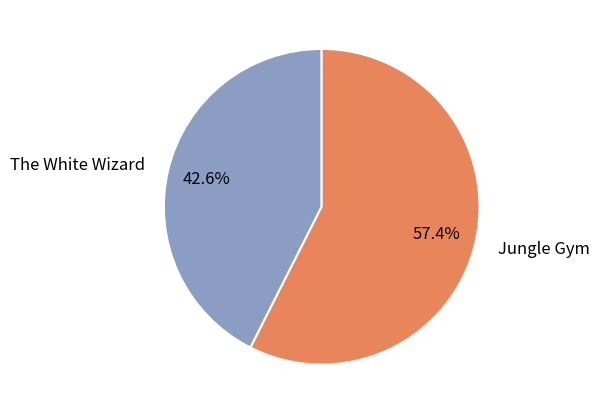

Which has a higher value, Jungle Gym or The White Wizard?

Jungle Gym